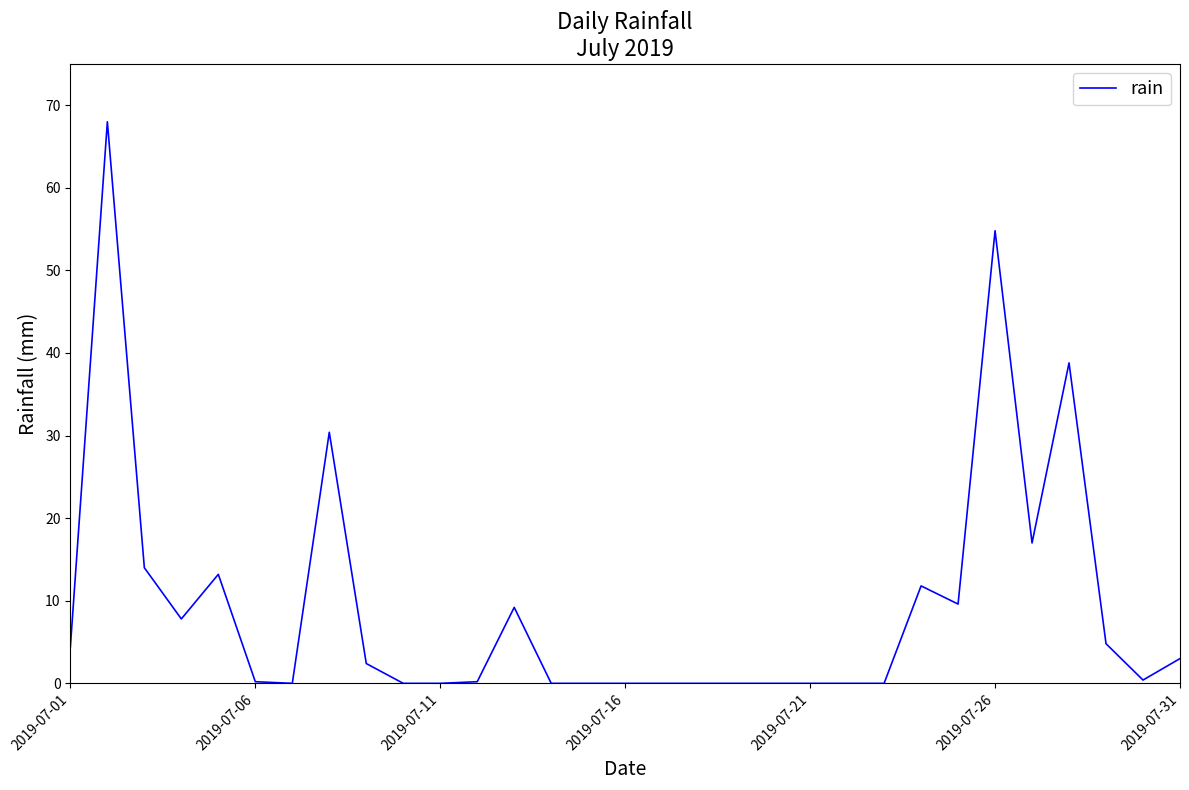

What is the greatest value displayed?

68.0